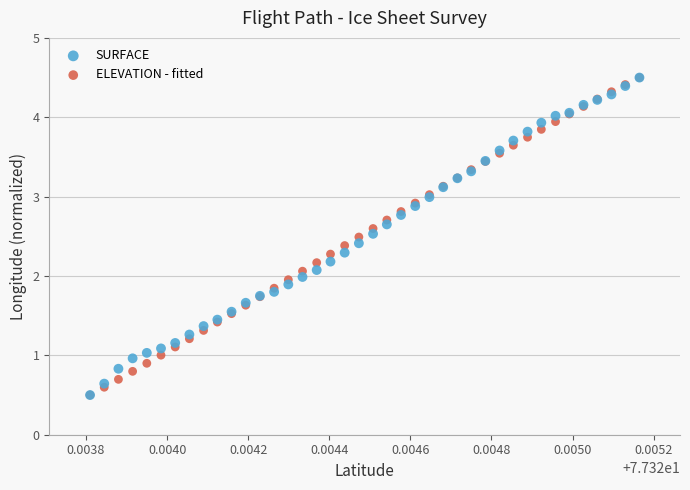

What are all the series names shown in the legend?

SURFACE, ELEVATION - fitted